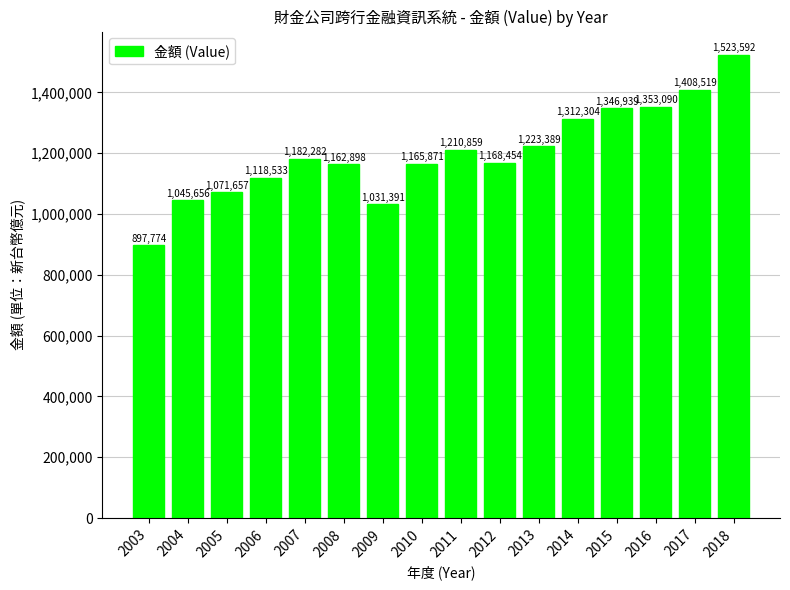

Reading left to right, transcribe all the data shown in this chart.

897774	1045656	1071657	1118533	1182282	1162898	1031391	1165871	1210859	1168454	1223389	1312304	1346939	1353090	1408519	1523592